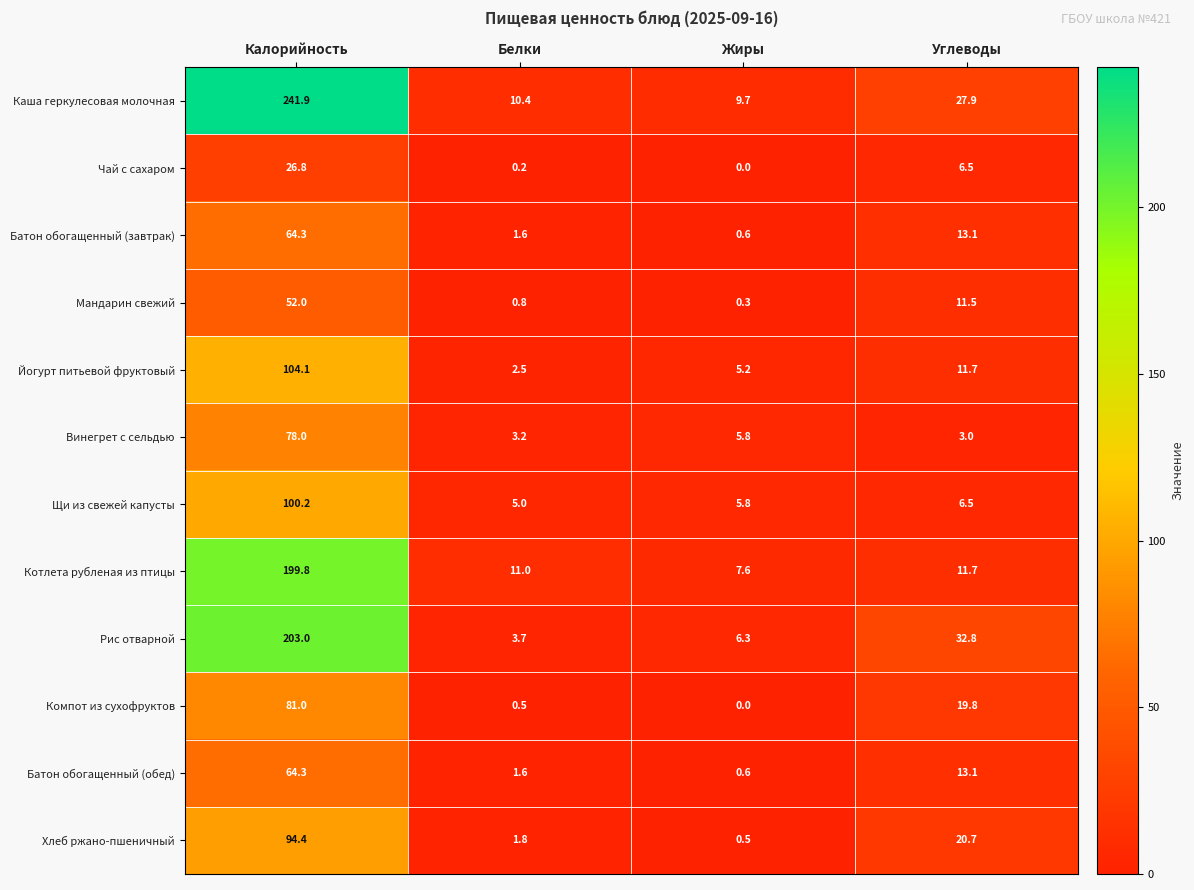

Between Калорийность and Белки, which series saw the biggest shift?

Каша геркулесовая молочная